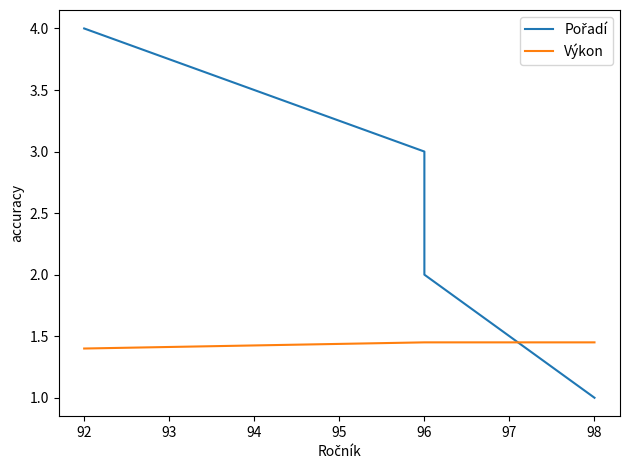

How many lines are shown in the chart?

2